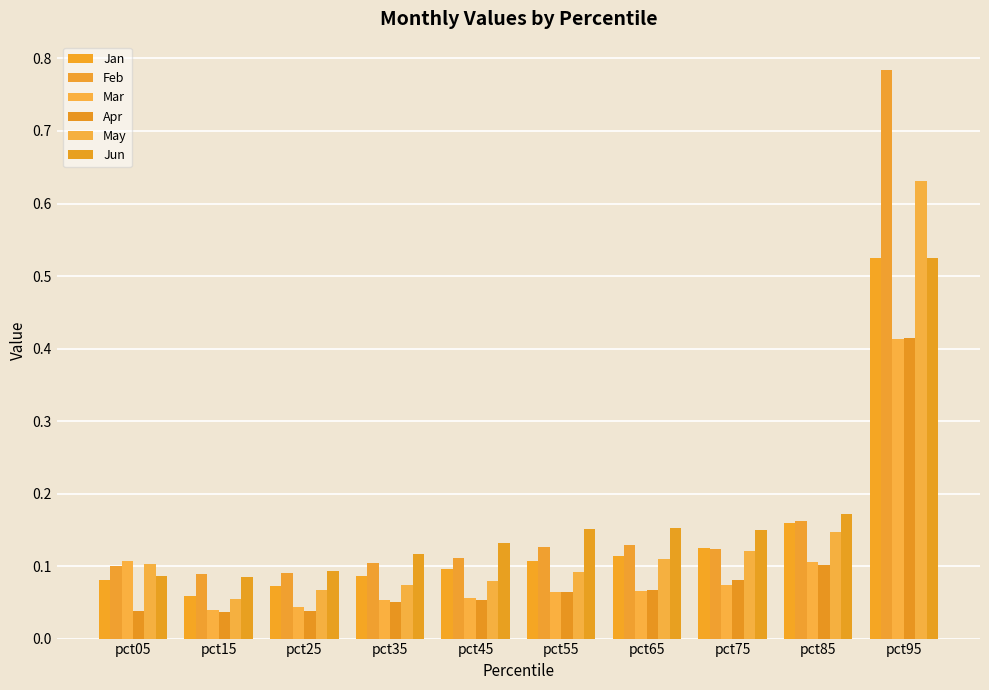

Are the bars grouped side by side (vs. stacked)?

Yes